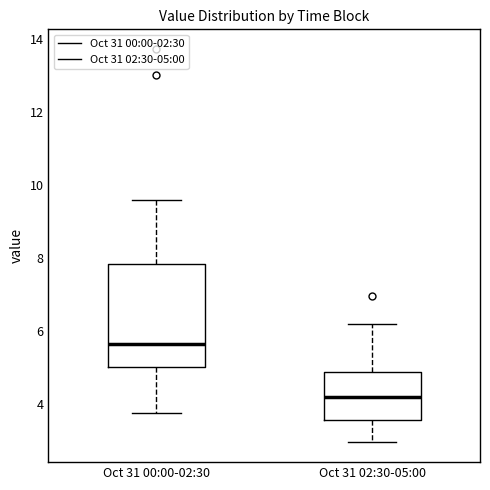

Reading left to right, read every box against the y-axis: the position of its median line, the range the box covers, and the ends of its whiskers. The values are not printed on the chart, so give them approximately, as read against the axis.

Oct 31 00:00-02:30: median 5.6, box 5.0 to 7.8, whiskers 3.8 to 9.6
Oct 31 02:30-05:00: median 4.2, box 3.6 to 4.8, whiskers 3.0 to 6.2